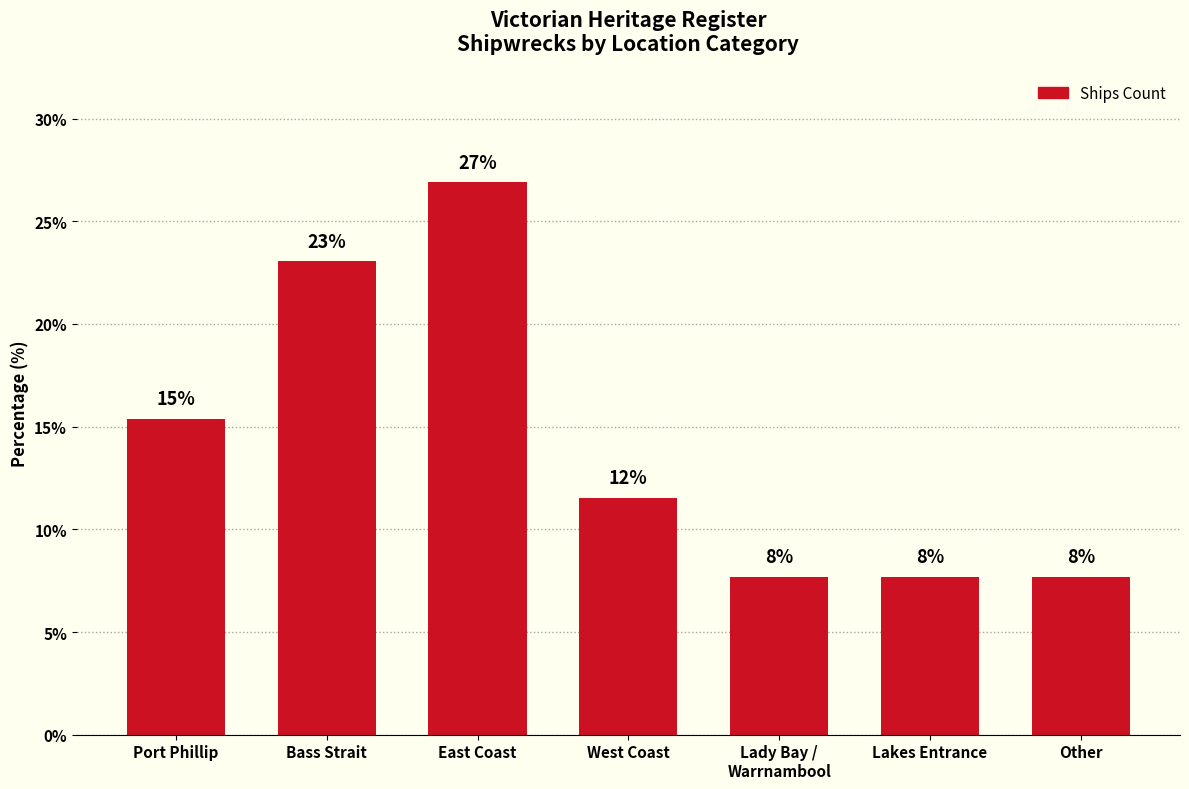

Are the bars horizontal?

No